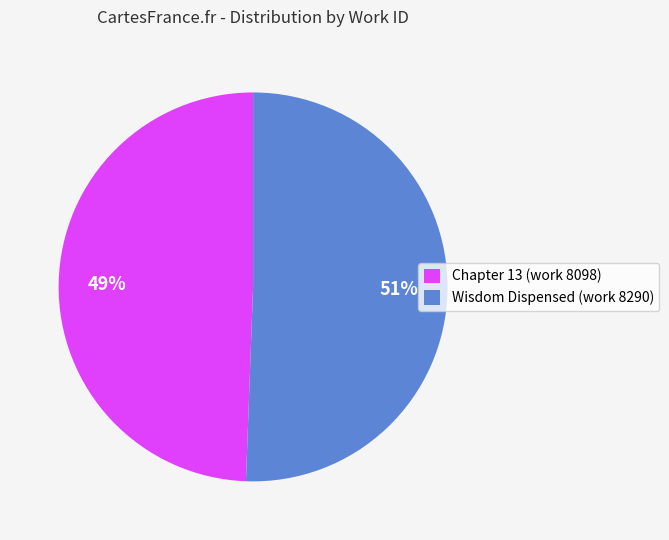

What is the largest slice in the pie chart?

Wisdom Dispensed (work 8290)